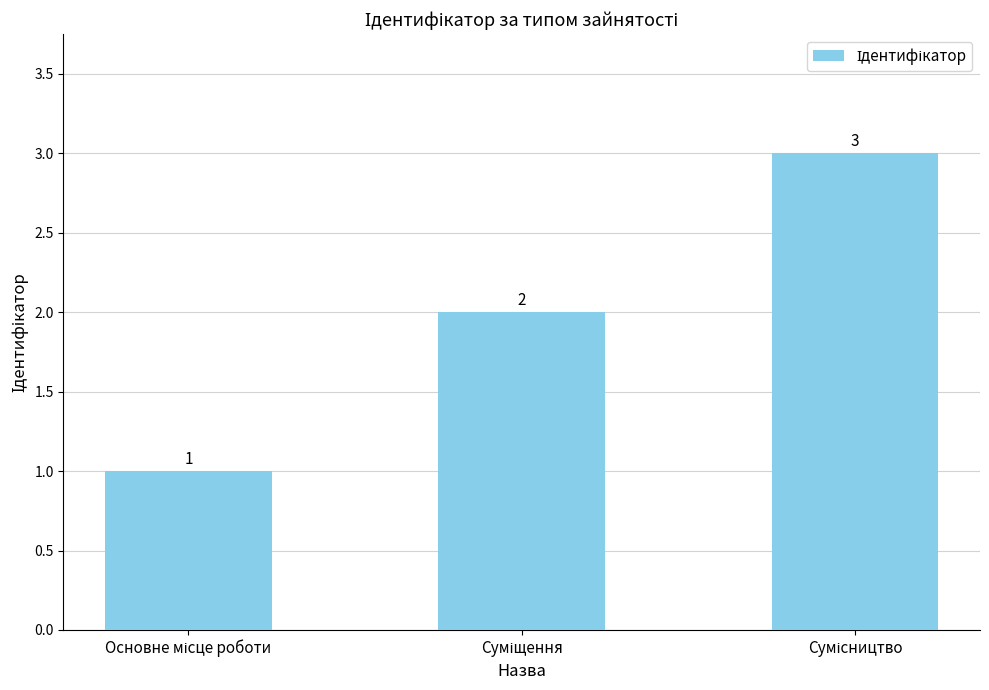

What is the sum of all values?

6